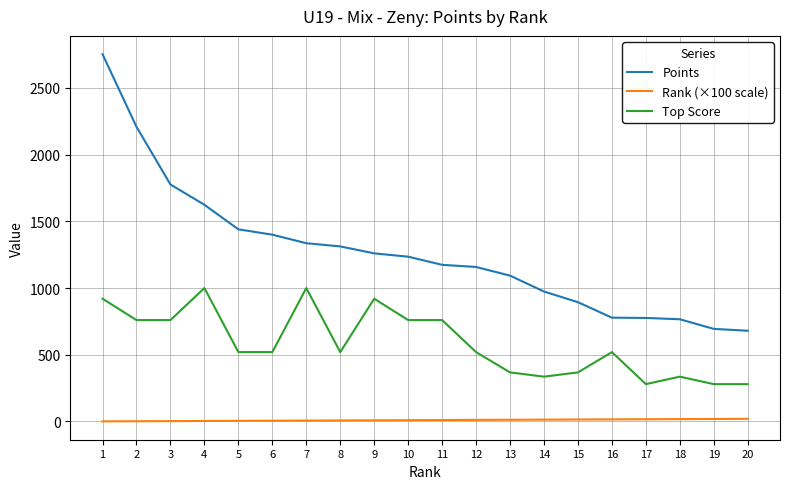

Between 4 and 8, which series saw the biggest shift?

Top Score